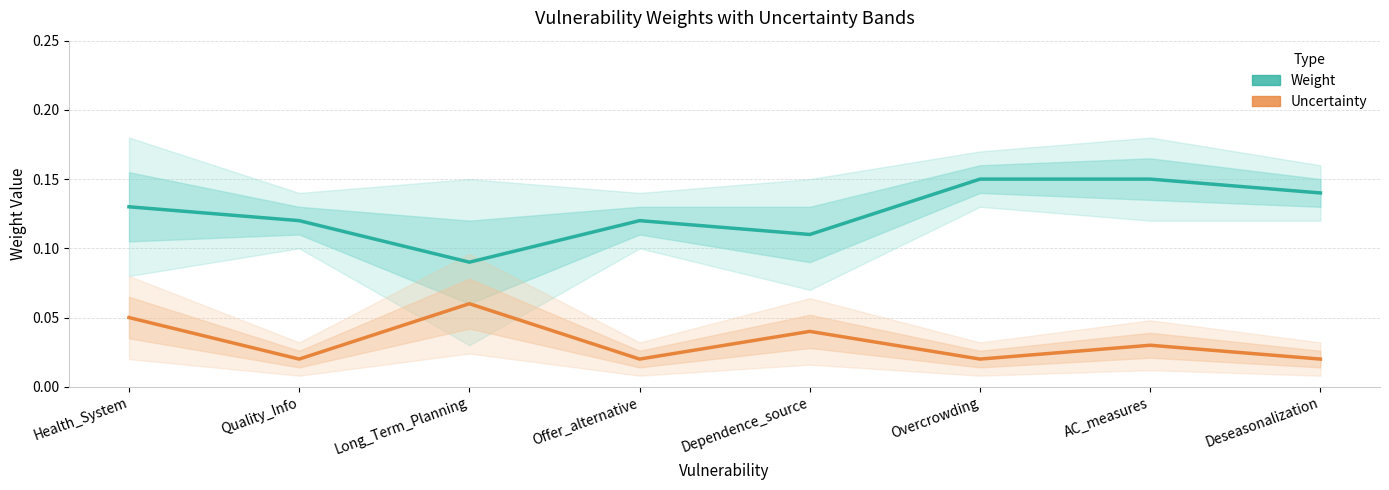

What is the value of the Weight point at the 3rd from the left?

0.1